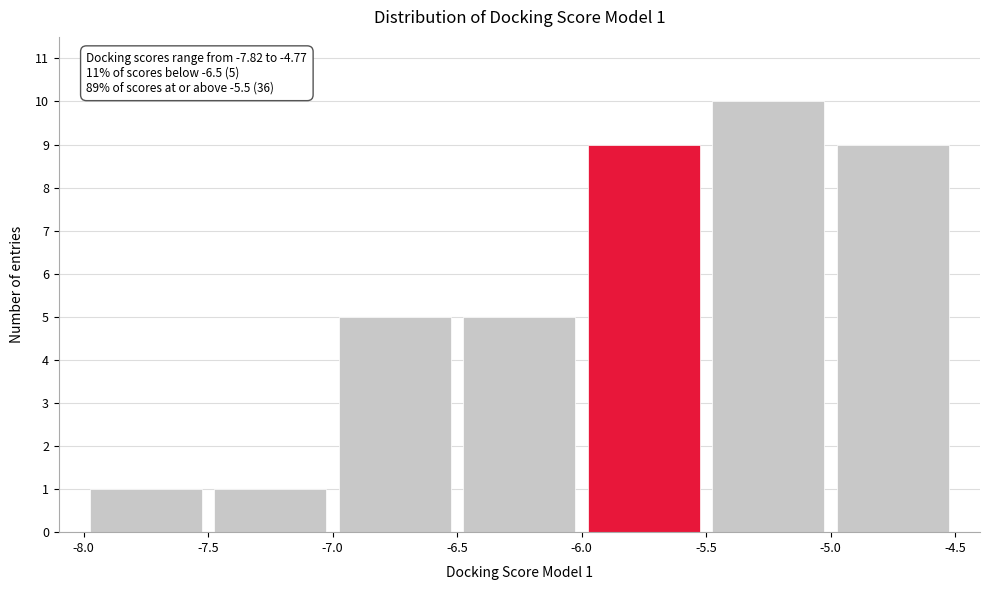

Over which range of the x-axis is the bar tallest?

-5.5 to -5.0